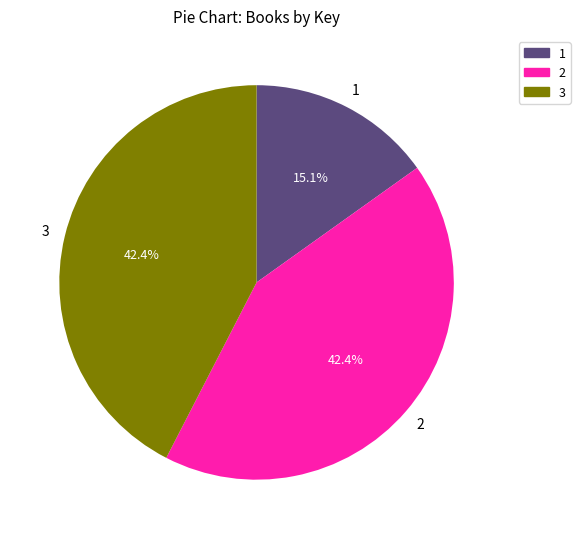

Count the number of slices in the pie.

3